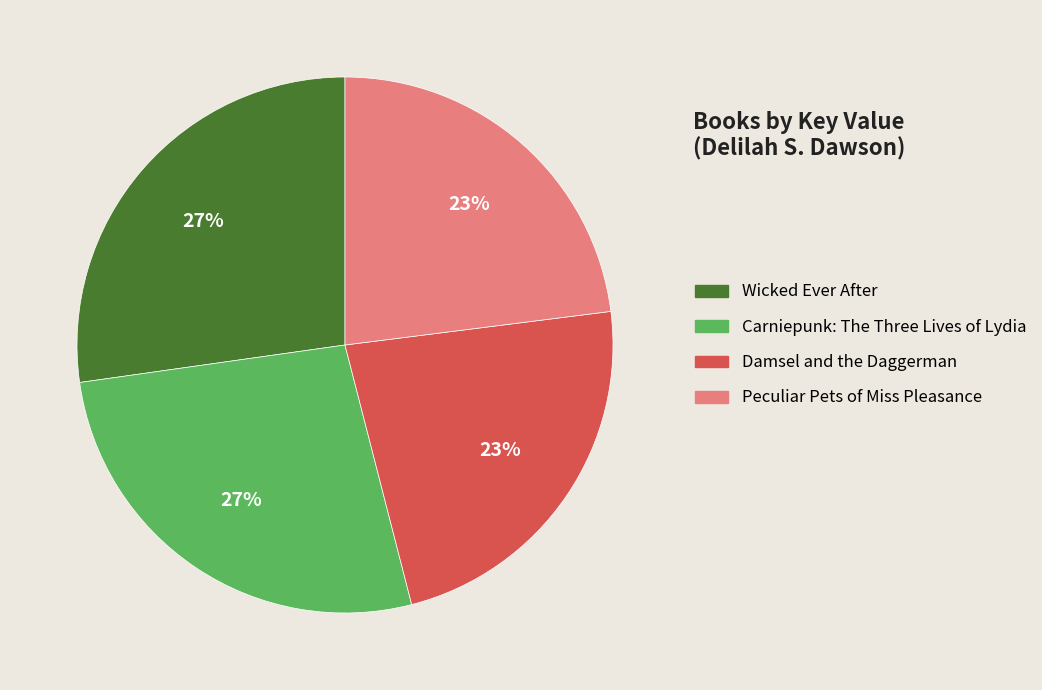

What is the ratio of the value at Wicked Ever After to the value at Damsel and the Daggerman?

1.2